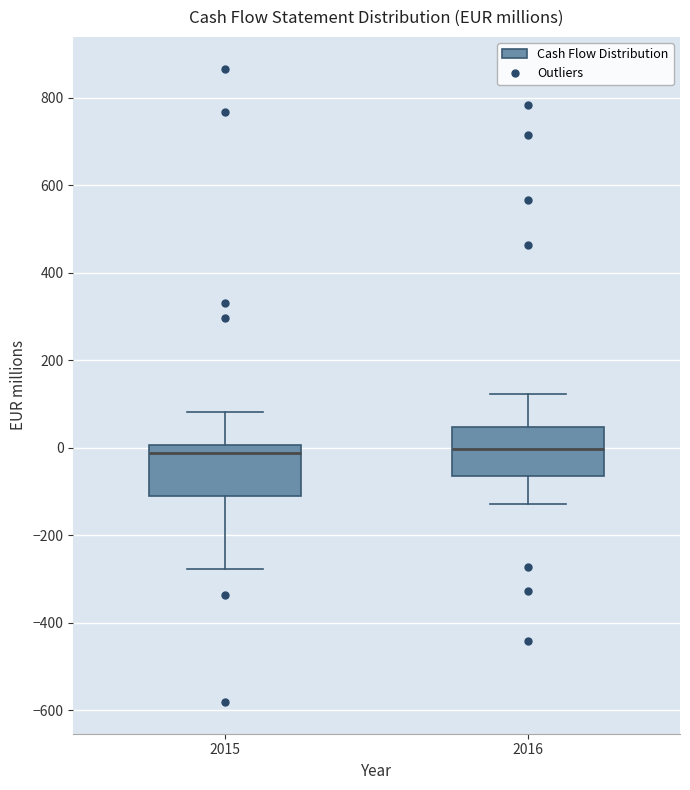

Where does the median line of the box at x = 2015 sit on the y-axis? The values are not printed on the chart, so give them approximately, as read against the axis.

-20